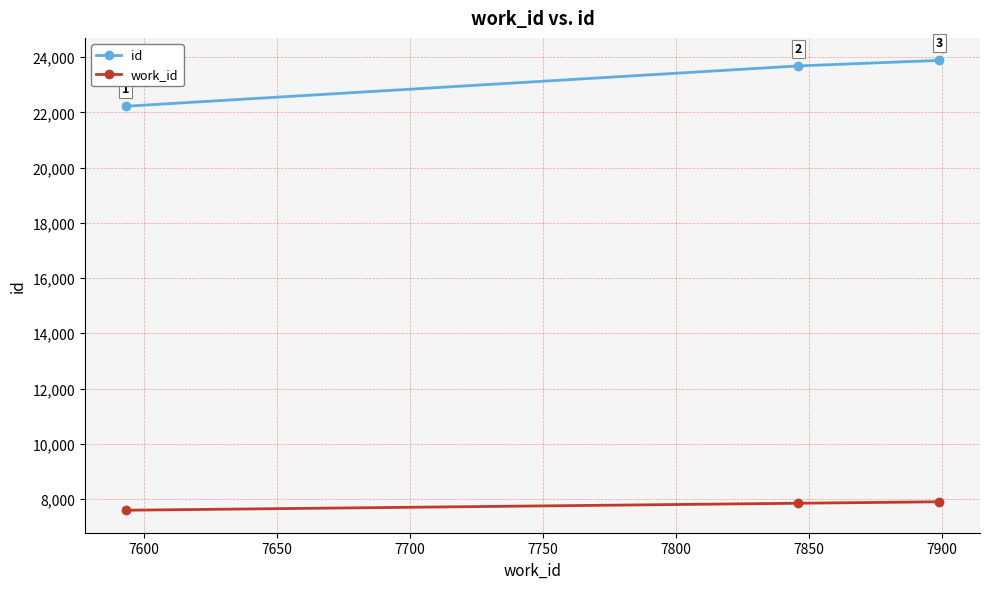

Count the number of data series in this chart.

2